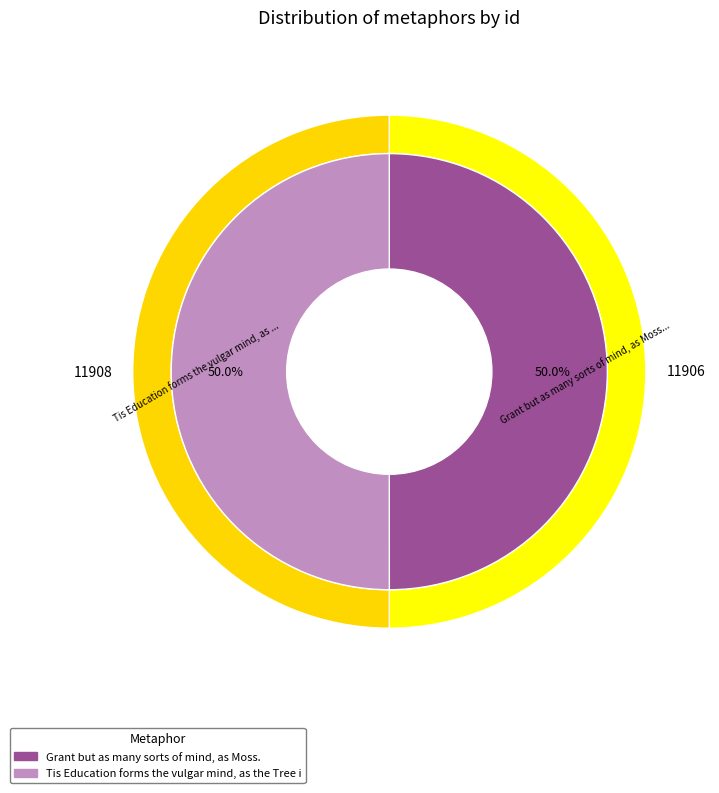

Which category has the smallest portion of the pie?

Grant but as many sorts of mind, as Moss.